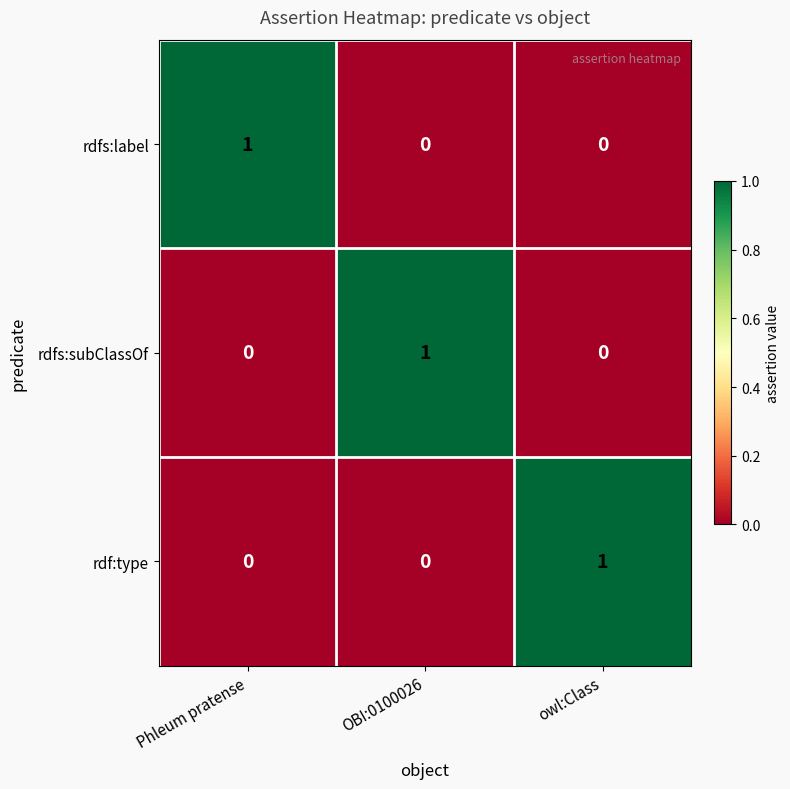

True or false: rdfs:subClassOf has a value of 0 at Phleum pratense.

True